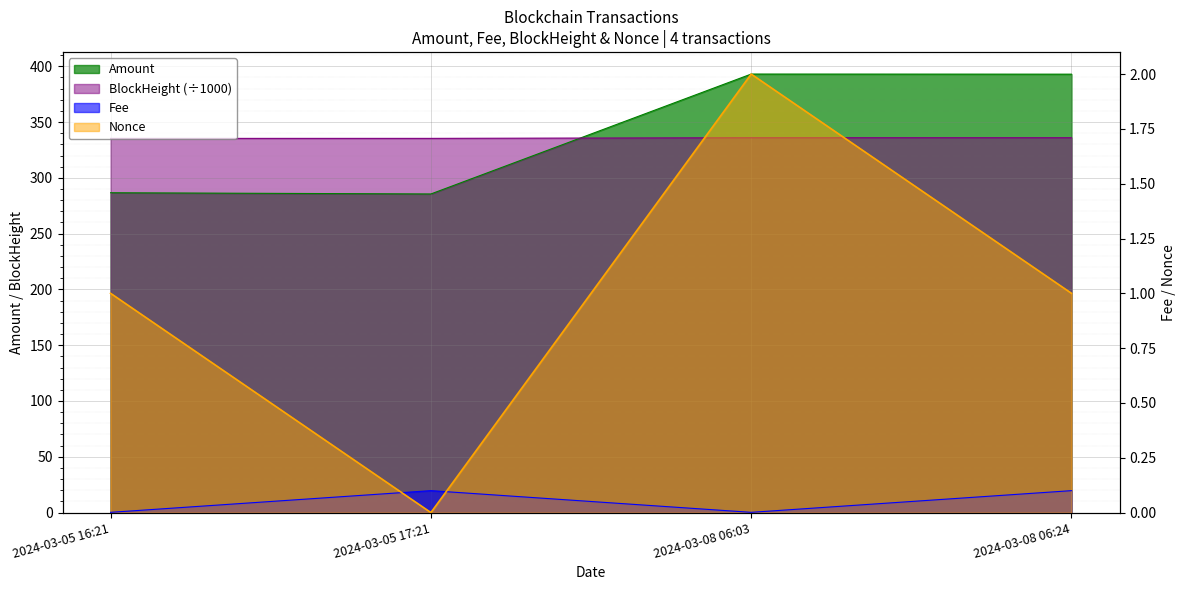

Where is Amount nearest to the value 339?

2024-03-05 16:21